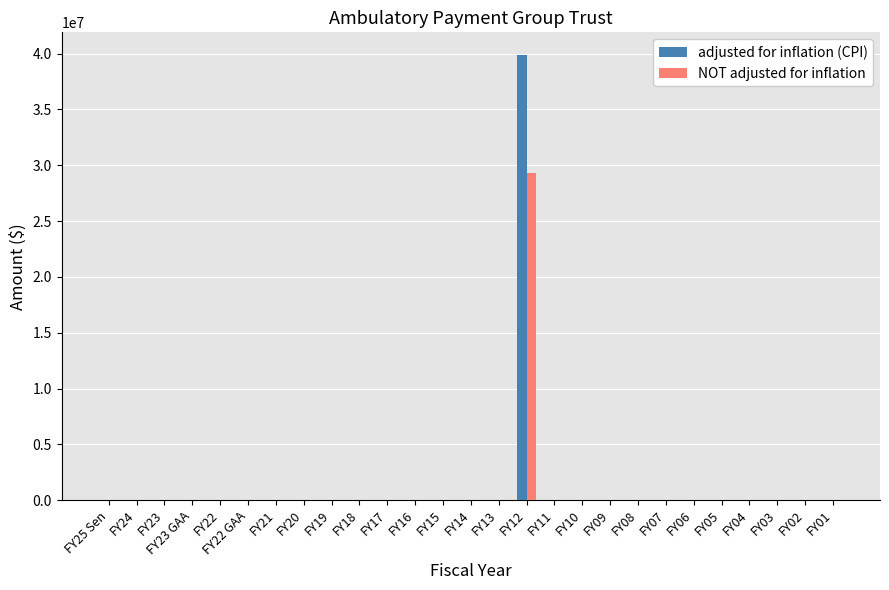

The value of NOT adjusted for inflation at FY15 is 0. True or false?

True